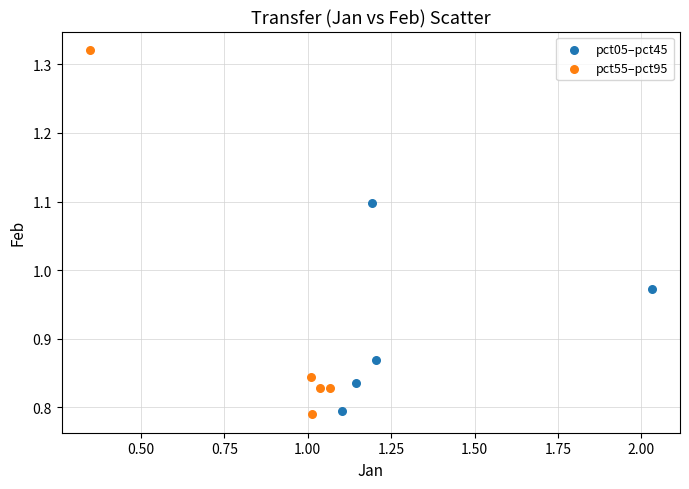

Which series contains the lowest Y value?

pct55–pct95